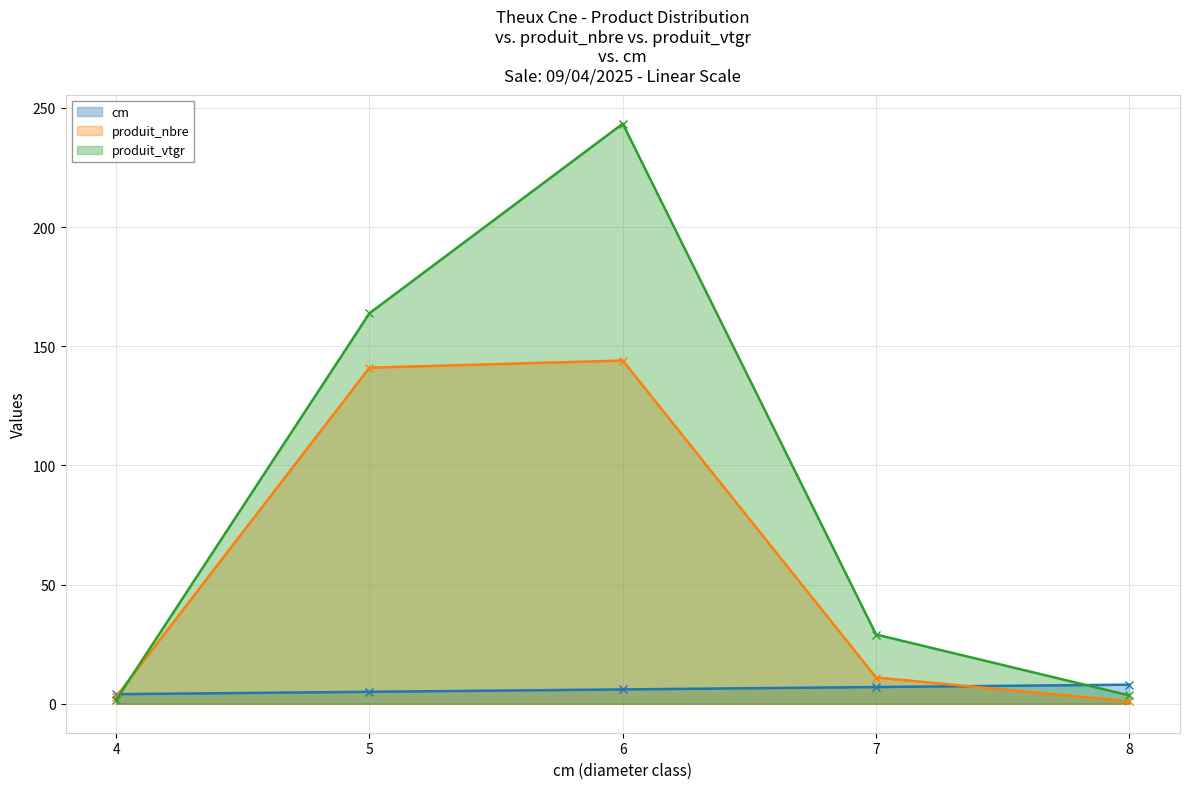

Where does the produit_vtgr series first go above 29?

5